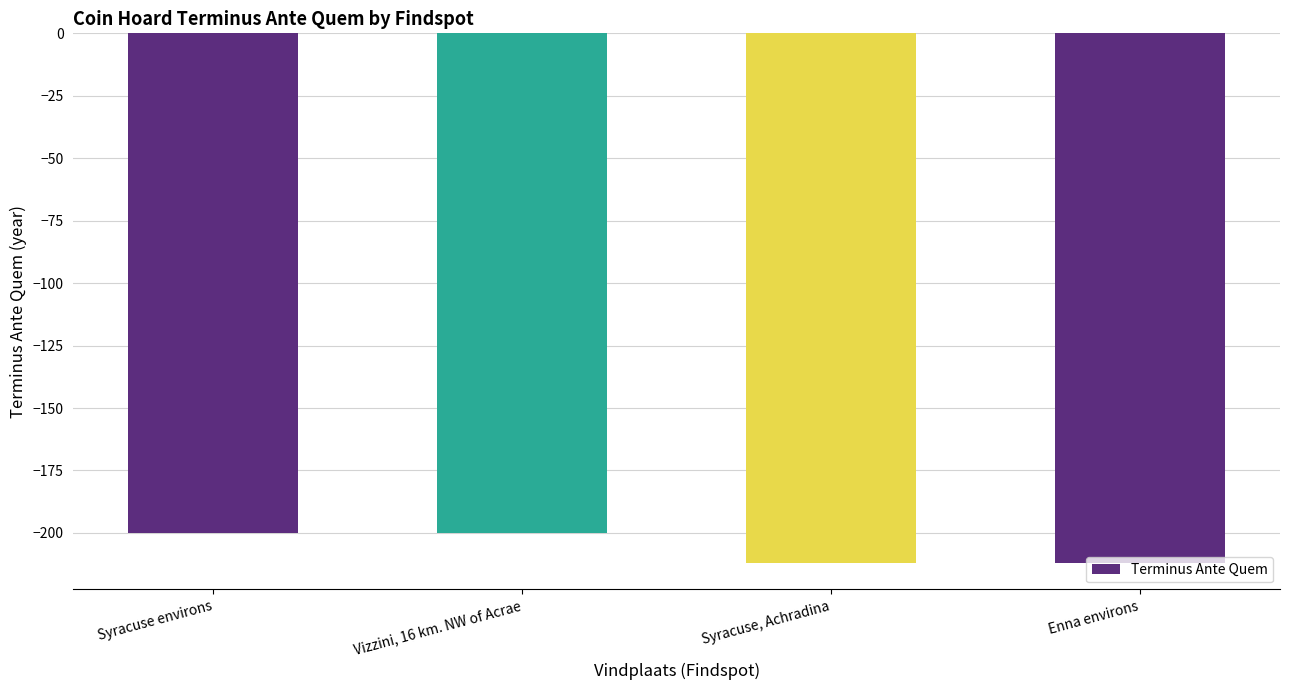

What is the sum of the values at Enna environs and Syracuse, Achradina?

-424